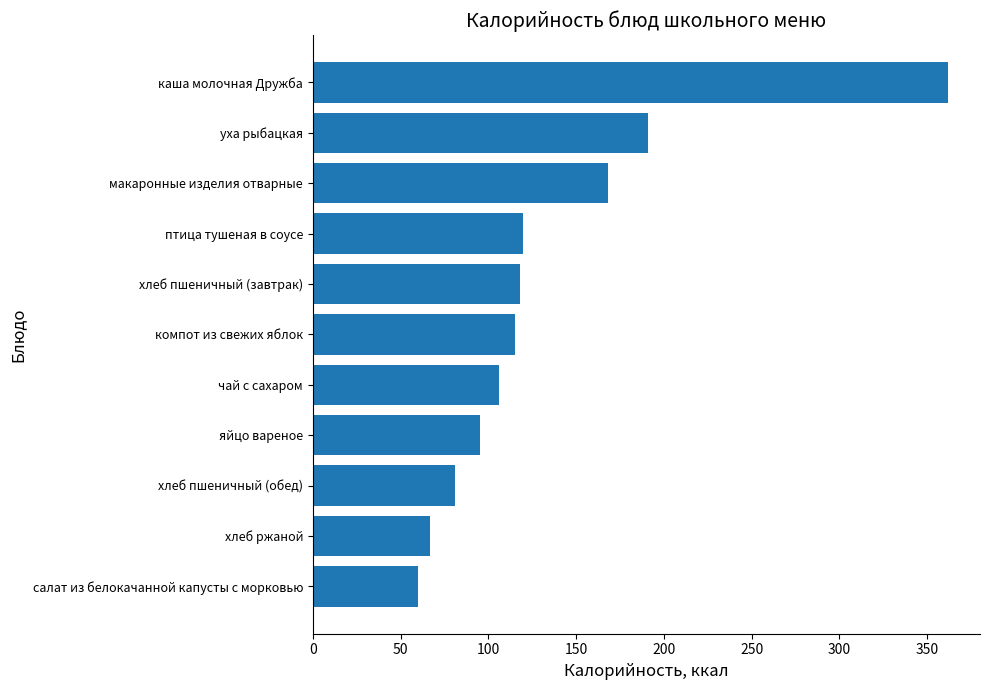

At which label is the value closest to 211?

уха рыбацкая